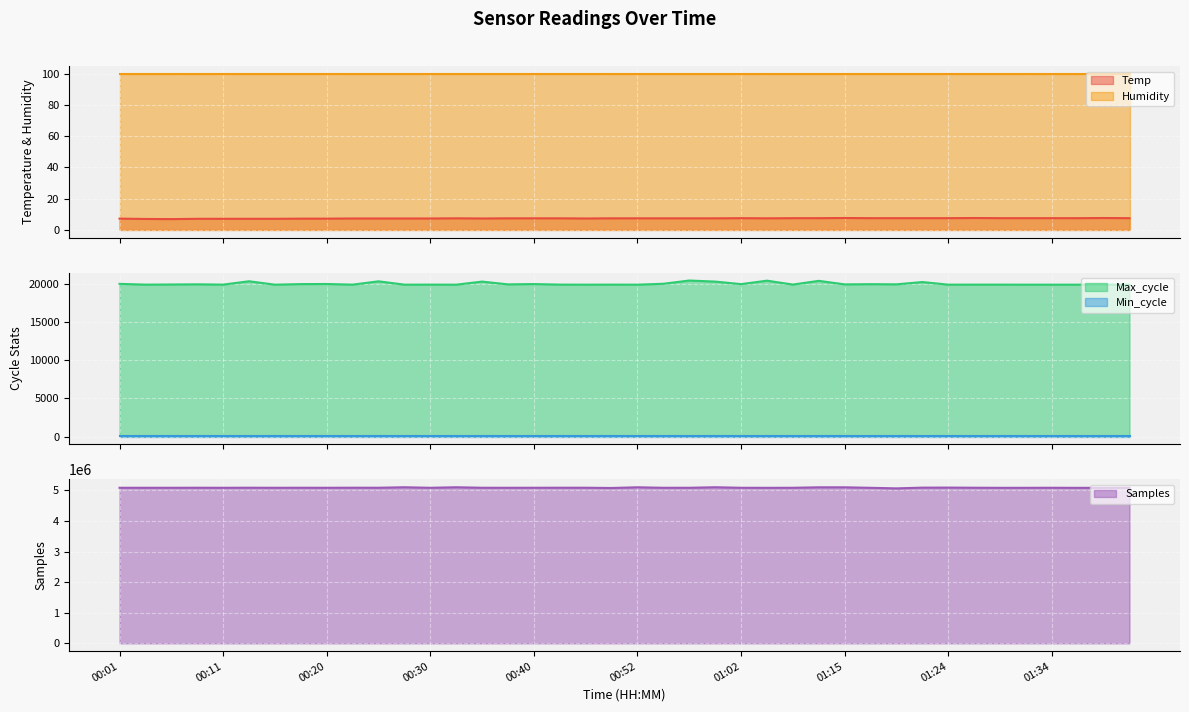

Which series has the widest spread of values?

Samples